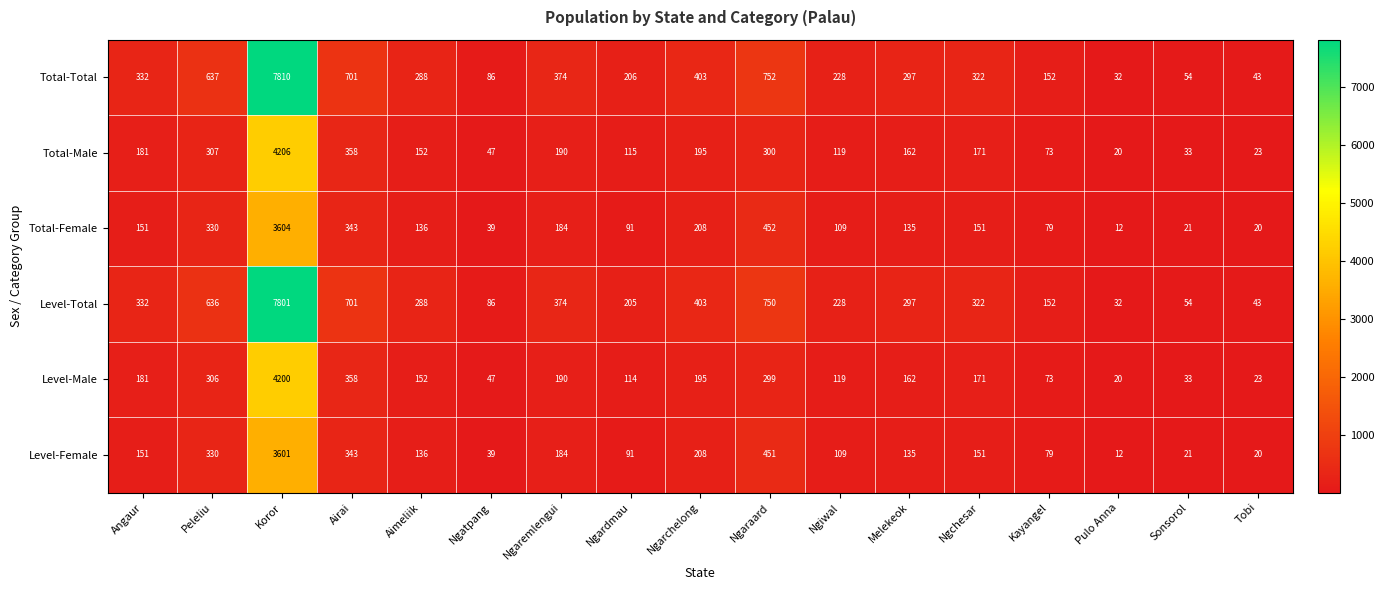

Rank the series by their maximum value, from highest to lowest.

Total-Total, Level-Total, Total-Male, Level-Male, Total-Female, Level-Female